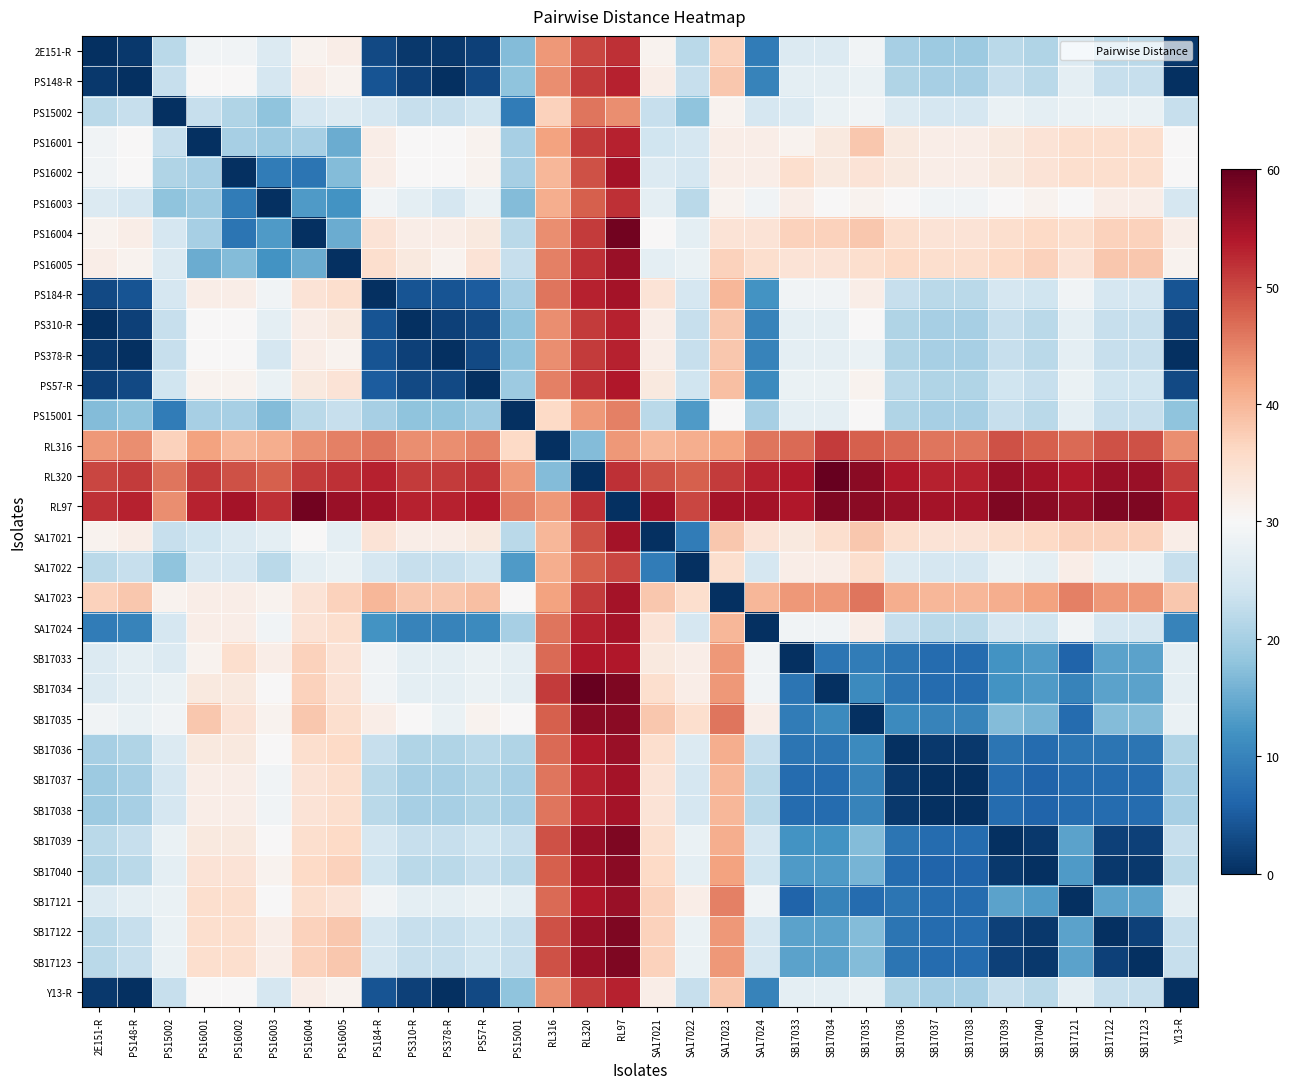

Reading left to right, transcribe all the data shown in this chart.

2E151-R: 2E151-R=0	PS148-R=1	PS15002=22	PS16001=29	PS16002=29	PS16003=26	PS16004=31	PS16005=32	PS184-R=3	PS310-R=1	PS378-R=1	PS57-R=2	PS15001=17	RL316=43	RL320=50	RL97=52	SA17021=31	SA17022=22	SA17023=37	SA17024=9	SB17033=26	SB17034=26	SB17035=29	SB17036=20	SB17037=19	SB17038=19	SB17039=22	SB17040=21	SB17121=26	SB17122=22	SB17123=22	Y13-R=1
PS148-R: 2E151-R=1	PS148-R=0	PS15002=23	PS16001=30	PS16002=30	PS16003=25	PS16004=32	PS16005=31	PS184-R=4	PS310-R=2	PS378-R=0	PS57-R=3	PS15001=18	RL316=44	RL320=51	RL97=53	SA17021=32	SA17022=23	SA17023=38	SA17024=10	SB17033=27	SB17034=27	SB17035=28	SB17036=21	SB17037=20	SB17038=20	SB17039=23	SB17040=22	SB17121=27	SB17122=23	SB17123=23	Y13-R=0
PS15002: 2E151-R=22	PS148-R=23	PS15002=0	PS16001=23	PS16002=21	PS16003=18	PS16004=25	PS16005=26	PS184-R=25	PS310-R=23	PS378-R=23	PS57-R=24	PS15001=9	RL316=37	RL320=46	RL97=44	SA17021=23	SA17022=18	SA17023=31	SA17024=25	SB17033=26	SB17034=28	SB17035=29	SB17036=26	SB17037=25	SB17038=25	SB17039=28	SB17040=27	SB17121=28	SB17122=28	SB17123=28	Y13-R=23
PS16001: 2E151-R=29	PS148-R=30	PS15002=23	PS16001=0	PS16002=20	PS16003=19	PS16004=20	PS16005=15	PS184-R=32	PS310-R=30	PS378-R=30	PS57-R=31	PS15001=20	RL316=42	RL320=51	RL97=53	SA17021=24	SA17022=25	SA17023=32	SA17024=32	SB17033=31	SB17034=33	SB17035=38	SB17036=33	SB17037=32	SB17038=32	SB17039=33	SB17040=34	SB17121=35	SB17122=35	SB17123=35	Y13-R=30
PS16002: 2E151-R=29	PS148-R=30	PS15002=21	PS16001=20	PS16002=0	PS16003=9	PS16004=8	PS16005=17	PS184-R=32	PS310-R=30	PS378-R=30	PS57-R=31	PS15001=20	RL316=40	RL320=49	RL97=55	SA17021=26	SA17022=25	SA17023=32	SA17024=32	SB17033=35	SB17034=33	SB17035=34	SB17036=33	SB17037=32	SB17038=32	SB17039=33	SB17040=34	SB17121=35	SB17122=35	SB17123=35	Y13-R=30
PS16003: 2E151-R=26	PS148-R=25	PS15002=18	PS16001=19	PS16002=9	PS16003=0	PS16004=13	PS16005=12	PS184-R=29	PS310-R=27	PS378-R=25	PS57-R=28	PS15001=17	RL316=41	RL320=48	RL97=52	SA17021=27	SA17022=22	SA17023=31	SA17024=29	SB17033=32	SB17034=30	SB17035=31	SB17036=30	SB17037=29	SB17038=29	SB17039=30	SB17040=31	SB17121=30	SB17122=32	SB17123=32	Y13-R=25
PS16004: 2E151-R=31	PS148-R=32	PS15002=25	PS16001=20	PS16002=8	PS16003=13	PS16004=0	PS16005=15	PS184-R=34	PS310-R=32	PS378-R=32	PS57-R=33	PS15001=22	RL316=44	RL320=51	RL97=59	SA17021=30	SA17022=27	SA17023=34	SA17024=34	SB17033=37	SB17034=37	SB17035=38	SB17036=35	SB17037=34	SB17038=34	SB17039=35	SB17040=36	SB17121=35	SB17122=37	SB17123=37	Y13-R=32
PS16005: 2E151-R=32	PS148-R=31	PS15002=26	PS16001=15	PS16002=17	PS16003=12	PS16004=15	PS16005=0	PS184-R=35	PS310-R=33	PS378-R=31	PS57-R=34	PS15001=23	RL316=45	RL320=52	RL97=56	SA17021=27	SA17022=28	SA17023=37	SA17024=35	SB17033=34	SB17034=34	SB17035=35	SB17036=36	SB17037=35	SB17038=35	SB17039=36	SB17040=37	SB17121=34	SB17122=38	SB17123=38	Y13-R=31
PS184-R: 2E151-R=3	PS148-R=4	PS15002=25	PS16001=32	PS16002=32	PS16003=29	PS16004=34	PS16005=35	PS184-R=0	PS310-R=4	PS378-R=4	PS57-R=5	PS15001=20	RL316=46	RL320=53	RL97=55	SA17021=34	SA17022=25	SA17023=40	SA17024=12	SB17033=29	SB17034=29	SB17035=32	SB17036=23	SB17037=22	SB17038=22	SB17039=25	SB17040=24	SB17121=29	SB17122=25	SB17123=25	Y13-R=4
PS310-R: 2E151-R=0	PS148-R=2	PS15002=23	PS16001=30	PS16002=30	PS16003=27	PS16004=32	PS16005=33	PS184-R=4	PS310-R=0	PS378-R=2	PS57-R=3	PS15001=18	RL316=44	RL320=51	RL97=53	SA17021=32	SA17022=23	SA17023=38	SA17024=10	SB17033=27	SB17034=27	SB17035=30	SB17036=21	SB17037=20	SB17038=20	SB17039=23	SB17040=22	SB17121=27	SB17122=23	SB17123=23	Y13-R=2
PS378-R: 2E151-R=1	PS148-R=0	PS15002=23	PS16001=30	PS16002=30	PS16003=25	PS16004=32	PS16005=31	PS184-R=4	PS310-R=2	PS378-R=0	PS57-R=3	PS15001=18	RL316=44	RL320=51	RL97=53	SA17021=32	SA17022=23	SA17023=38	SA17024=10	SB17033=27	SB17034=27	SB17035=28	SB17036=21	SB17037=20	SB17038=20	SB17039=23	SB17040=22	SB17121=27	SB17122=23	SB17123=23	Y13-R=0
PS57-R: 2E151-R=2	PS148-R=3	PS15002=24	PS16001=31	PS16002=31	PS16003=28	PS16004=33	PS16005=34	PS184-R=5	PS310-R=3	PS378-R=3	PS57-R=0	PS15001=19	RL316=45	RL320=52	RL97=54	SA17021=33	SA17022=24	SA17023=39	SA17024=11	SB17033=28	SB17034=28	SB17035=31	SB17036=22	SB17037=21	SB17038=21	SB17039=24	SB17040=23	SB17121=28	SB17122=24	SB17123=24	Y13-R=3
PS15001: 2E151-R=17	PS148-R=18	PS15002=9	PS16001=20	PS16002=20	PS16003=17	PS16004=22	PS16005=23	PS184-R=20	PS310-R=18	PS378-R=18	PS57-R=19	PS15001=0	RL316=36	RL320=43	RL97=45	SA17021=22	SA17022=13	SA17023=30	SA17024=20	SB17033=27	SB17034=27	SB17035=30	SB17036=21	SB17037=20	SB17038=20	SB17039=23	SB17040=22	SB17121=27	SB17122=23	SB17123=23	Y13-R=18
RL316: 2E151-R=43	PS148-R=44	PS15002=37	PS16001=42	PS16002=40	PS16003=41	PS16004=44	PS16005=45	PS184-R=46	PS310-R=44	PS378-R=44	PS57-R=45	PS15001=36	RL316=0	RL320=17	RL97=43	SA17021=40	SA17022=41	SA17023=42	SA17024=46	SB17033=47	SB17034=51	SB17035=48	SB17036=47	SB17037=46	SB17038=46	SB17039=49	SB17040=48	SB17121=47	SB17122=49	SB17123=49	Y13-R=44
RL320: 2E151-R=50	PS148-R=51	PS15002=46	PS16001=51	PS16002=49	PS16003=48	PS16004=51	PS16005=52	PS184-R=53	PS310-R=51	PS378-R=51	PS57-R=52	PS15001=43	RL316=17	RL320=0	RL97=52	SA17021=49	SA17022=48	SA17023=51	SA17024=53	SB17033=54	SB17034=60	SB17035=57	SB17036=54	SB17037=53	SB17038=53	SB17039=56	SB17040=55	SB17121=54	SB17122=56	SB17123=56	Y13-R=51
RL97: 2E151-R=52	PS148-R=53	PS15002=44	PS16001=53	PS16002=55	PS16003=52	PS16004=59	PS16005=56	PS184-R=55	PS310-R=53	PS378-R=53	PS57-R=54	PS15001=45	RL316=43	RL320=52	RL97=0	SA17021=55	SA17022=50	SA17023=55	SA17024=55	SB17033=54	SB17034=58	SB17035=57	SB17036=56	SB17037=55	SB17038=55	SB17039=58	SB17040=57	SB17121=56	SB17122=58	SB17123=58	Y13-R=53
SA17021: 2E151-R=31	PS148-R=32	PS15002=23	PS16001=24	PS16002=26	PS16003=27	PS16004=30	PS16005=27	PS184-R=34	PS310-R=32	PS378-R=32	PS57-R=33	PS15001=22	RL316=40	RL320=49	RL97=55	SA17021=0	SA17022=9	SA17023=38	SA17024=34	SB17033=33	SB17034=35	SB17035=38	SB17036=35	SB17037=34	SB17038=34	SB17039=35	SB17040=36	SB17121=37	SB17122=37	SB17123=37	Y13-R=32
SA17022: 2E151-R=22	PS148-R=23	PS15002=18	PS16001=25	PS16002=25	PS16003=22	PS16004=27	PS16005=28	PS184-R=25	PS310-R=23	PS378-R=23	PS57-R=24	PS15001=13	RL316=41	RL320=48	RL97=50	SA17021=9	SA17022=0	SA17023=35	SA17024=25	SB17033=32	SB17034=32	SB17035=35	SB17036=26	SB17037=25	SB17038=25	SB17039=28	SB17040=27	SB17121=32	SB17122=28	SB17123=28	Y13-R=23
SA17023: 2E151-R=37	PS148-R=38	PS15002=31	PS16001=32	PS16002=32	PS16003=31	PS16004=34	PS16005=37	PS184-R=40	PS310-R=38	PS378-R=38	PS57-R=39	PS15001=30	RL316=42	RL320=51	RL97=55	SA17021=38	SA17022=35	SA17023=0	SA17024=40	SB17033=43	SB17034=43	SB17035=46	SB17036=41	SB17037=40	SB17038=40	SB17039=41	SB17040=42	SB17121=45	SB17122=43	SB17123=43	Y13-R=38
SA17024: 2E151-R=9	PS148-R=10	PS15002=25	PS16001=32	PS16002=32	PS16003=29	PS16004=34	PS16005=35	PS184-R=12	PS310-R=10	PS378-R=10	PS57-R=11	PS15001=20	RL316=46	RL320=53	RL97=55	SA17021=34	SA17022=25	SA17023=40	SA17024=0	SB17033=29	SB17034=29	SB17035=32	SB17036=23	SB17037=22	SB17038=22	SB17039=25	SB17040=24	SB17121=29	SB17122=25	SB17123=25	Y13-R=10
SB17033: 2E151-R=26	PS148-R=27	PS15002=26	PS16001=31	PS16002=35	PS16003=32	PS16004=37	PS16005=34	PS184-R=29	PS310-R=27	PS378-R=27	PS57-R=28	PS15001=27	RL316=47	RL320=54	RL97=54	SA17021=33	SA17022=32	SA17023=43	SA17024=29	SB17033=0	SB17034=8	SB17035=9	SB17036=8	SB17037=7	SB17038=7	SB17039=12	SB17040=13	SB17121=6	SB17122=14	SB17123=14	Y13-R=27
SB17034: 2E151-R=26	PS148-R=27	PS15002=28	PS16001=33	PS16002=33	PS16003=30	PS16004=37	PS16005=34	PS184-R=29	PS310-R=27	PS378-R=27	PS57-R=28	PS15001=27	RL316=51	RL320=60	RL97=58	SA17021=35	SA17022=32	SA17023=43	SA17024=29	SB17033=8	SB17034=0	SB17035=11	SB17036=8	SB17037=7	SB17038=7	SB17039=12	SB17040=13	SB17121=10	SB17122=14	SB17123=14	Y13-R=27
SB17035: 2E151-R=29	PS148-R=28	PS15002=29	PS16001=38	PS16002=34	PS16003=31	PS16004=38	PS16005=35	PS184-R=32	PS310-R=30	PS378-R=28	PS57-R=31	PS15001=30	RL316=48	RL320=57	RL97=57	SA17021=38	SA17022=35	SA17023=46	SA17024=32	SB17033=9	SB17034=11	SB17035=0	SB17036=11	SB17037=10	SB17038=10	SB17039=17	SB17040=16	SB17121=7	SB17122=17	SB17123=17	Y13-R=28
SB17036: 2E151-R=20	PS148-R=21	PS15002=26	PS16001=33	PS16002=33	PS16003=30	PS16004=35	PS16005=36	PS184-R=23	PS310-R=21	PS378-R=21	PS57-R=22	PS15001=21	RL316=47	RL320=54	RL97=56	SA17021=35	SA17022=26	SA17023=41	SA17024=23	SB17033=8	SB17034=8	SB17035=11	SB17036=0	SB17037=1	SB17038=1	SB17039=8	SB17040=7	SB17121=8	SB17122=8	SB17123=8	Y13-R=21
SB17037: 2E151-R=19	PS148-R=20	PS15002=25	PS16001=32	PS16002=32	PS16003=29	PS16004=34	PS16005=35	PS184-R=22	PS310-R=20	PS378-R=20	PS57-R=21	PS15001=20	RL316=46	RL320=53	RL97=55	SA17021=34	SA17022=25	SA17023=40	SA17024=22	SB17033=7	SB17034=7	SB17035=10	SB17036=1	SB17037=0	SB17038=0	SB17039=7	SB17040=6	SB17121=7	SB17122=7	SB17123=7	Y13-R=20
SB17038: 2E151-R=19	PS148-R=20	PS15002=25	PS16001=32	PS16002=32	PS16003=29	PS16004=34	PS16005=35	PS184-R=22	PS310-R=20	PS378-R=20	PS57-R=21	PS15001=20	RL316=46	RL320=53	RL97=55	SA17021=34	SA17022=25	SA17023=40	SA17024=22	SB17033=7	SB17034=7	SB17035=10	SB17036=1	SB17037=0	SB17038=0	SB17039=7	SB17040=6	SB17121=7	SB17122=7	SB17123=7	Y13-R=20
SB17039: 2E151-R=22	PS148-R=23	PS15002=28	PS16001=33	PS16002=33	PS16003=30	PS16004=35	PS16005=36	PS184-R=25	PS310-R=23	PS378-R=23	PS57-R=24	PS15001=23	RL316=49	RL320=56	RL97=58	SA17021=35	SA17022=28	SA17023=41	SA17024=25	SB17033=12	SB17034=12	SB17035=17	SB17036=8	SB17037=7	SB17038=7	SB17039=0	SB17040=1	SB17121=14	SB17122=2	SB17123=2	Y13-R=23
SB17040: 2E151-R=21	PS148-R=22	PS15002=27	PS16001=34	PS16002=34	PS16003=31	PS16004=36	PS16005=37	PS184-R=24	PS310-R=22	PS378-R=22	PS57-R=23	PS15001=22	RL316=48	RL320=55	RL97=57	SA17021=36	SA17022=27	SA17023=42	SA17024=24	SB17033=13	SB17034=13	SB17035=16	SB17036=7	SB17037=6	SB17038=6	SB17039=1	SB17040=0	SB17121=13	SB17122=1	SB17123=1	Y13-R=22
SB17121: 2E151-R=26	PS148-R=27	PS15002=28	PS16001=35	PS16002=35	PS16003=30	PS16004=35	PS16005=34	PS184-R=29	PS310-R=27	PS378-R=27	PS57-R=28	PS15001=27	RL316=47	RL320=54	RL97=56	SA17021=37	SA17022=32	SA17023=45	SA17024=29	SB17033=6	SB17034=10	SB17035=7	SB17036=8	SB17037=7	SB17038=7	SB17039=14	SB17040=13	SB17121=0	SB17122=14	SB17123=14	Y13-R=27
SB17122: 2E151-R=22	PS148-R=23	PS15002=28	PS16001=35	PS16002=35	PS16003=32	PS16004=37	PS16005=38	PS184-R=25	PS310-R=23	PS378-R=23	PS57-R=24	PS15001=23	RL316=49	RL320=56	RL97=58	SA17021=37	SA17022=28	SA17023=43	SA17024=25	SB17033=14	SB17034=14	SB17035=17	SB17036=8	SB17037=7	SB17038=7	SB17039=2	SB17040=1	SB17121=14	SB17122=0	SB17123=2	Y13-R=23
SB17123: 2E151-R=22	PS148-R=23	PS15002=28	PS16001=35	PS16002=35	PS16003=32	PS16004=37	PS16005=38	PS184-R=25	PS310-R=23	PS378-R=23	PS57-R=24	PS15001=23	RL316=49	RL320=56	RL97=58	SA17021=37	SA17022=28	SA17023=43	SA17024=25	SB17033=14	SB17034=14	SB17035=17	SB17036=8	SB17037=7	SB17038=7	SB17039=2	SB17040=1	SB17121=14	SB17122=2	SB17123=0	Y13-R=23
Y13-R: 2E151-R=1	PS148-R=0	PS15002=23	PS16001=30	PS16002=30	PS16003=25	PS16004=32	PS16005=31	PS184-R=4	PS310-R=2	PS378-R=0	PS57-R=3	PS15001=18	RL316=44	RL320=51	RL97=53	SA17021=32	SA17022=23	SA17023=38	SA17024=10	SB17033=27	SB17034=27	SB17035=28	SB17036=21	SB17037=20	SB17038=20	SB17039=23	SB17040=22	SB17121=27	SB17122=23	SB17123=23	Y13-R=0